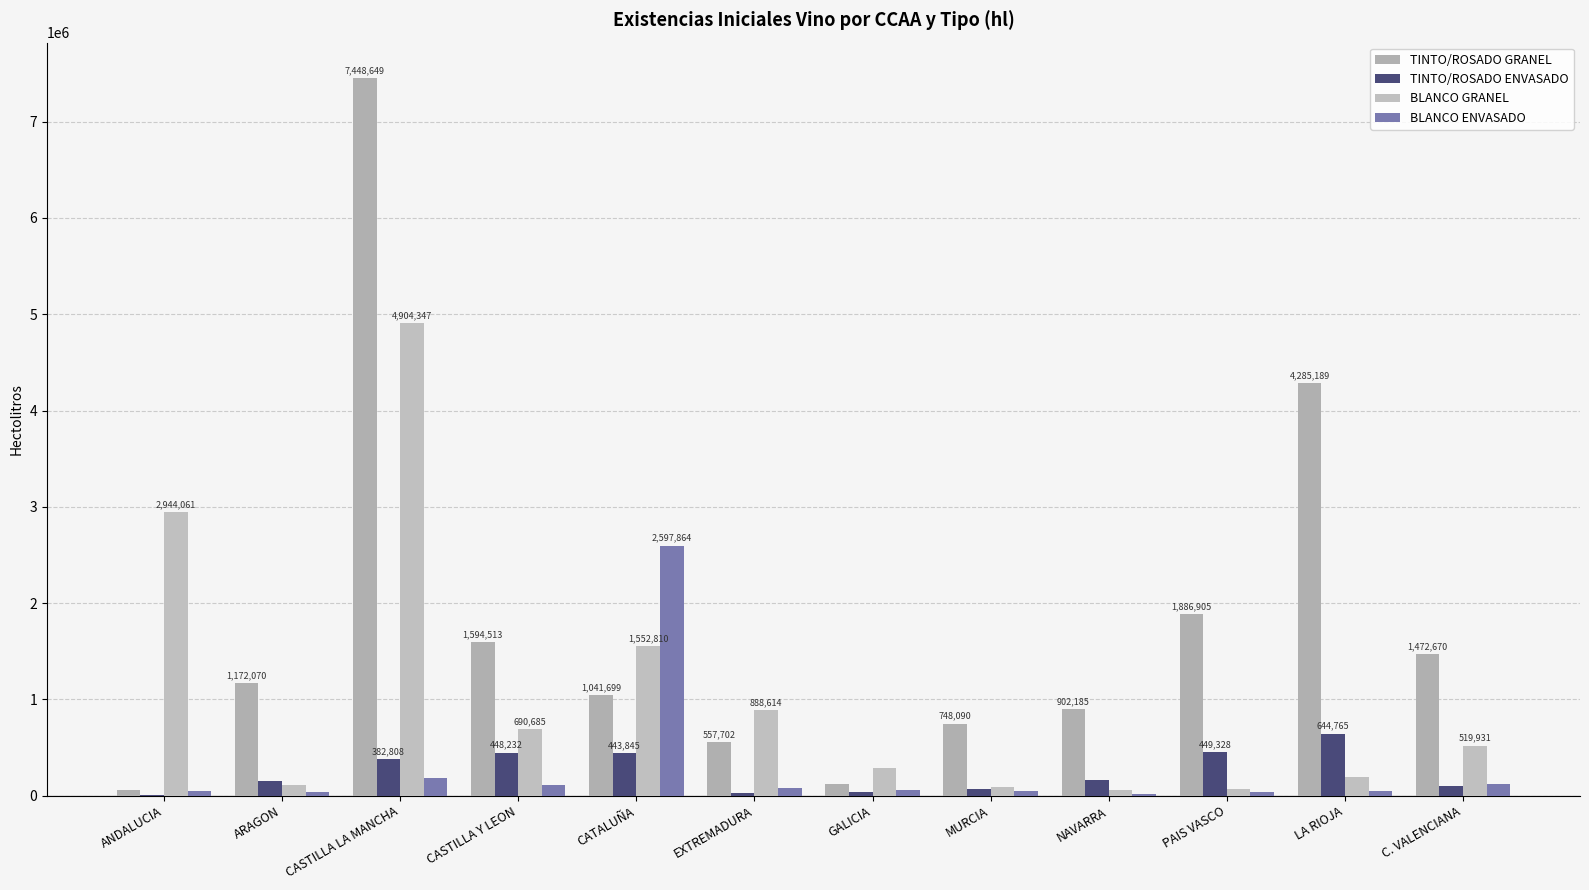

What are all the series names shown in the legend?

TINTO/ROSADO GRANEL, TINTO/ROSADO ENVASADO, BLANCO GRANEL, BLANCO ENVASADO